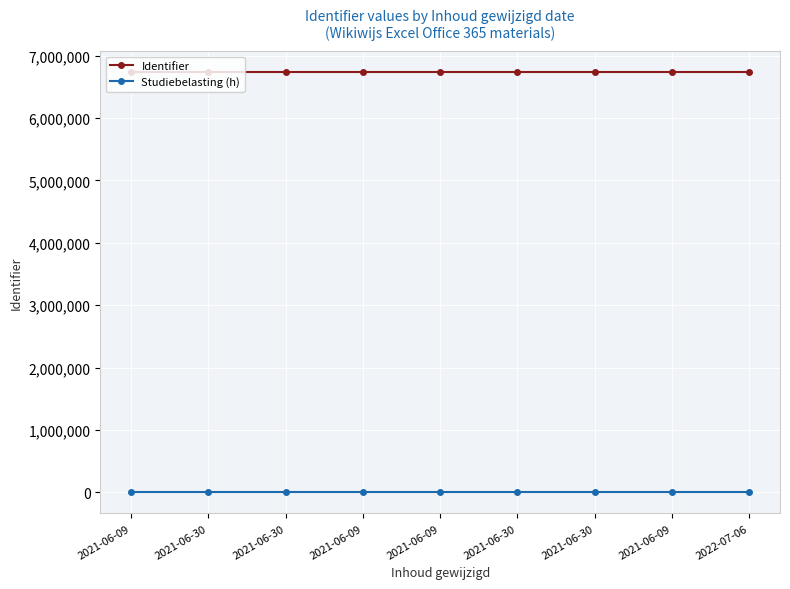

What are all the series names shown in the legend?

Identifier, Studiebelasting (h)